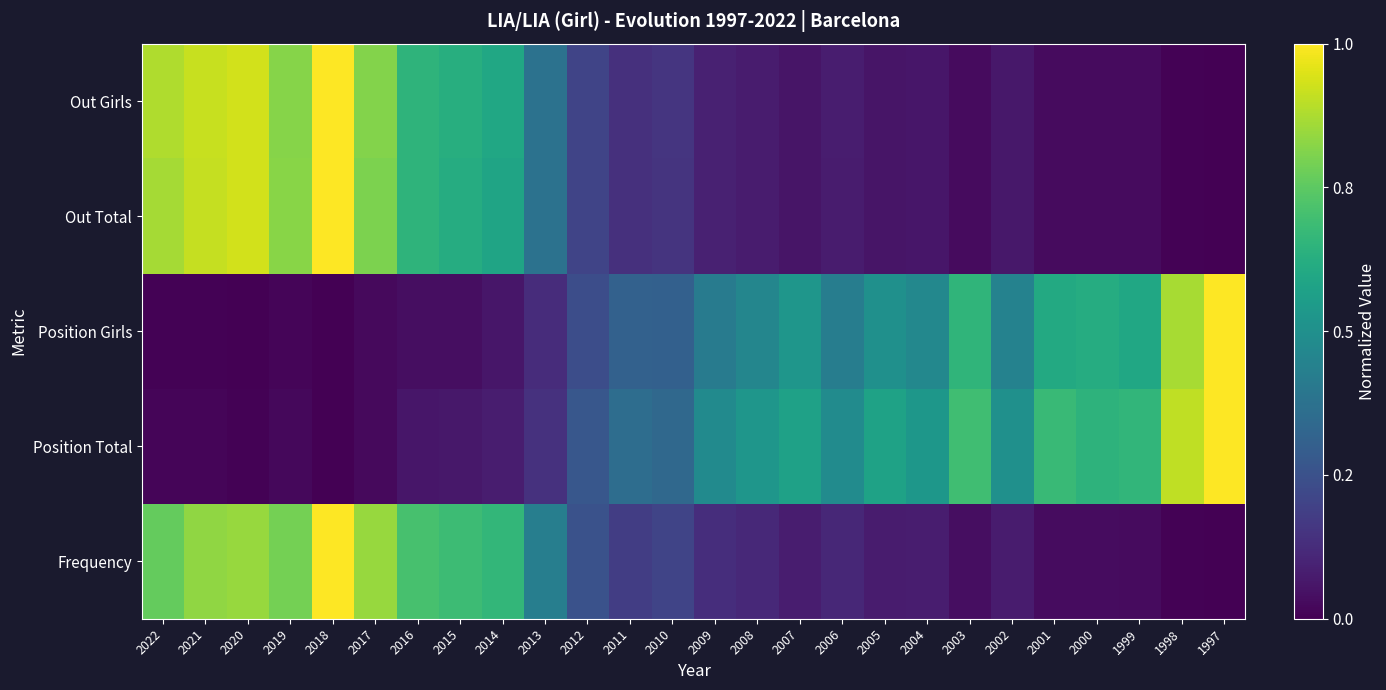

Which label corresponds to the largest value in the chart?

2018